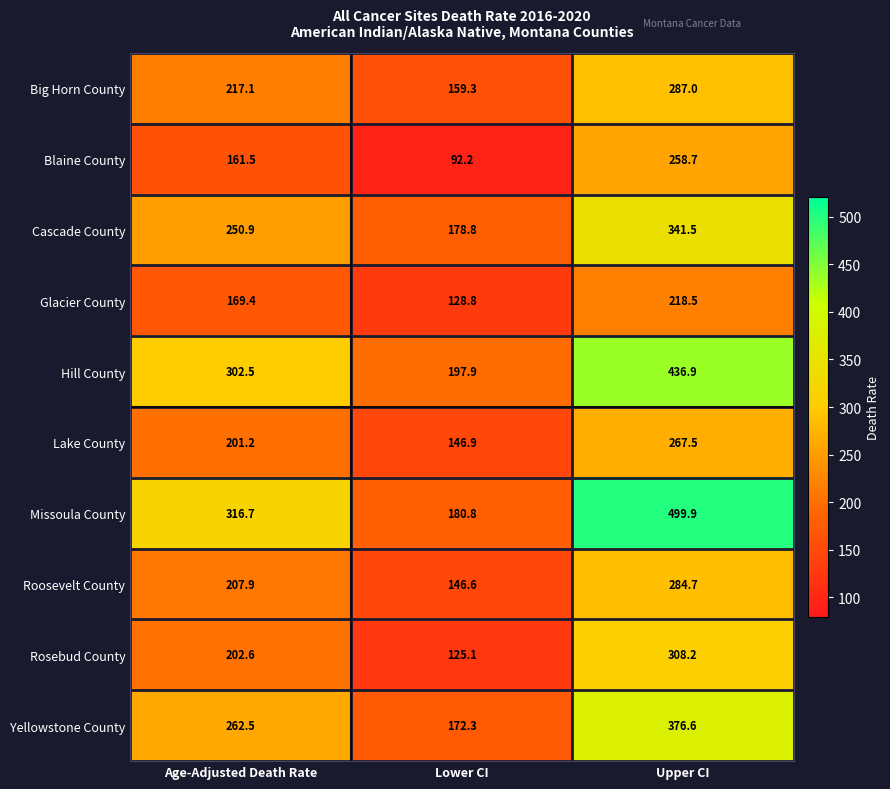

Which category has the highest value across all series?

Upper CI